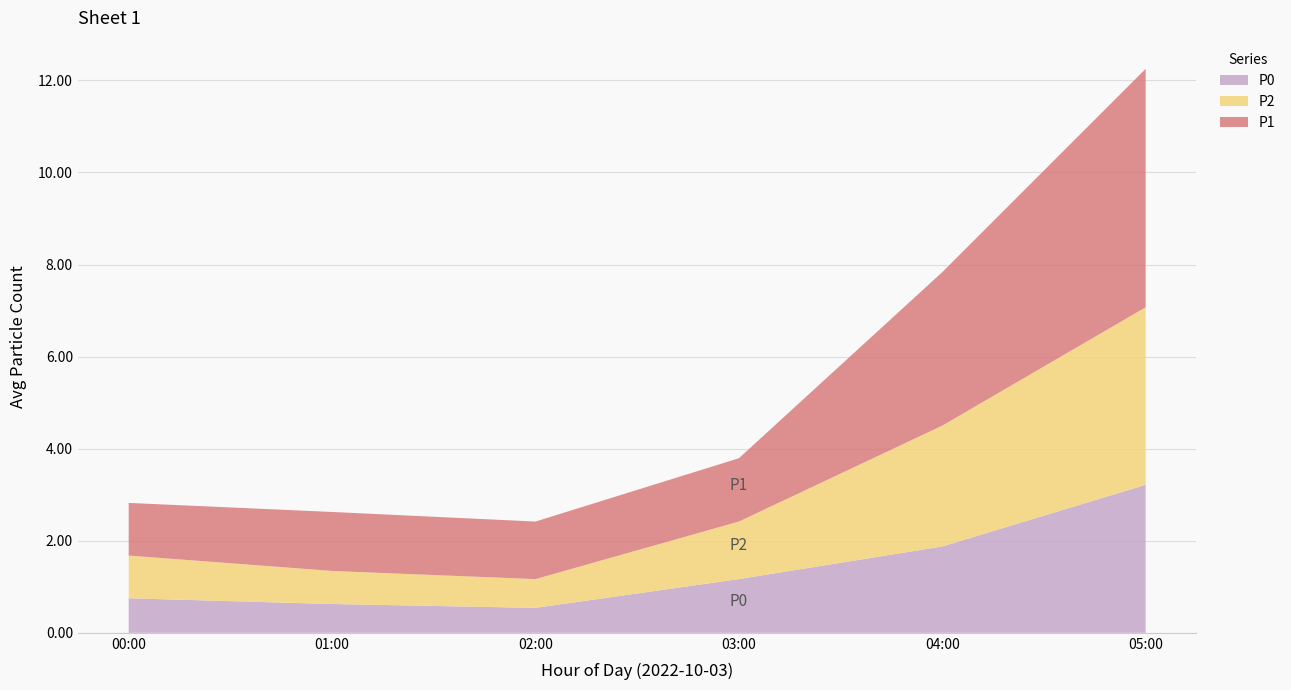

The value of P0 at 01:00 is 0.6. True or false?

True